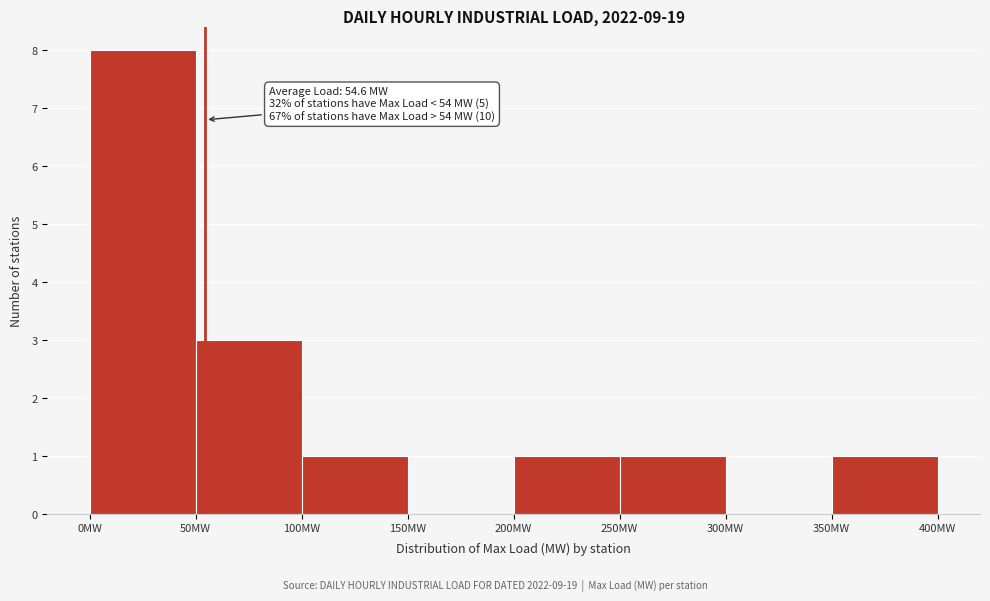

Over which range of the x-axis is the bar tallest?

0 to 50